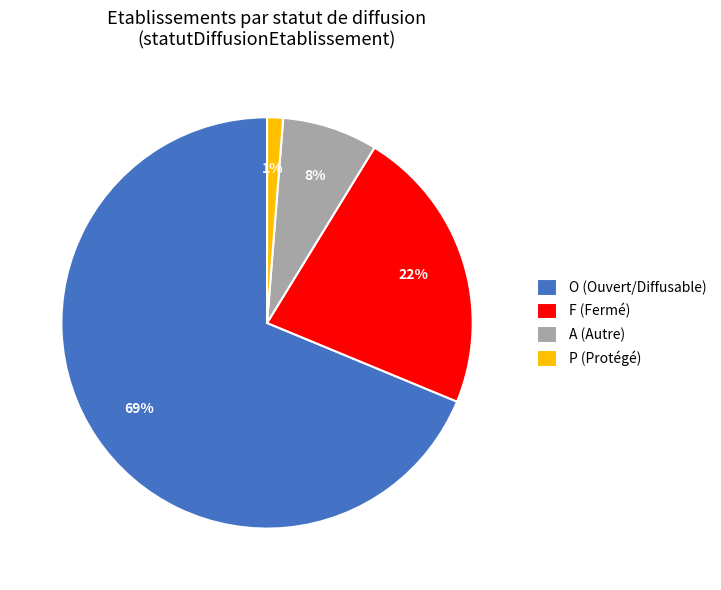

What is the smallest slice in the pie chart?

P